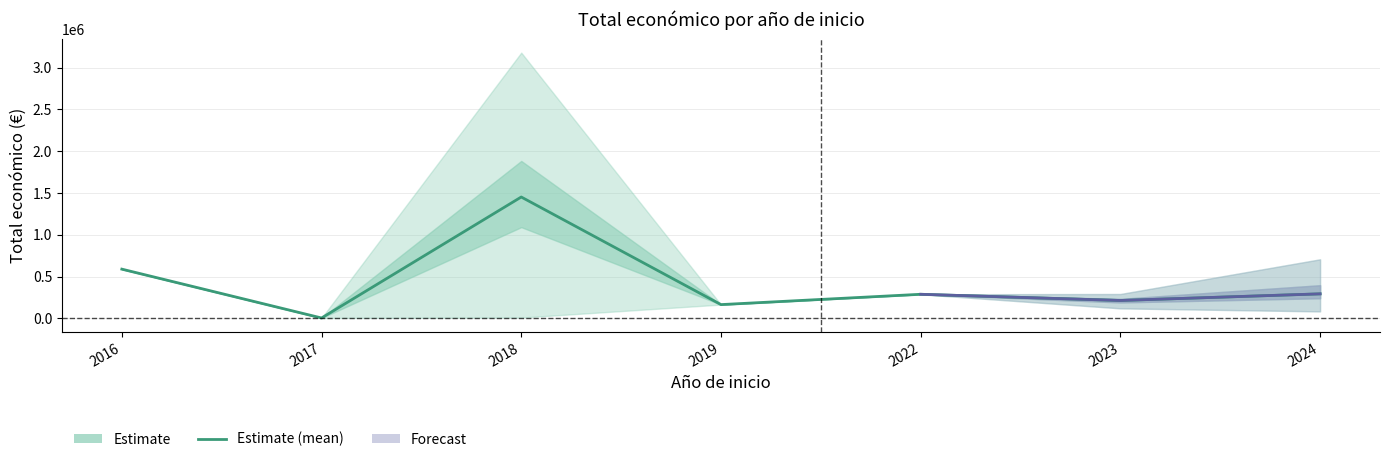

Rank the categories by value from lowest to highest.

2017, 2019, 2023, 2022, 2024, 2016, 2018